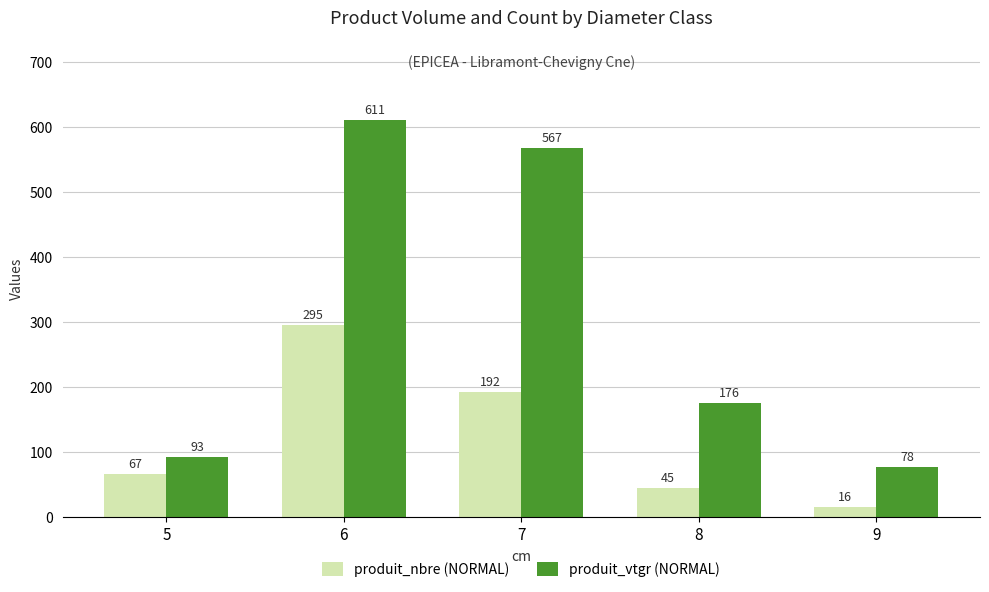

The produit_vtgr (NORMAL) series shows 77.5 at 9. True or false?

True